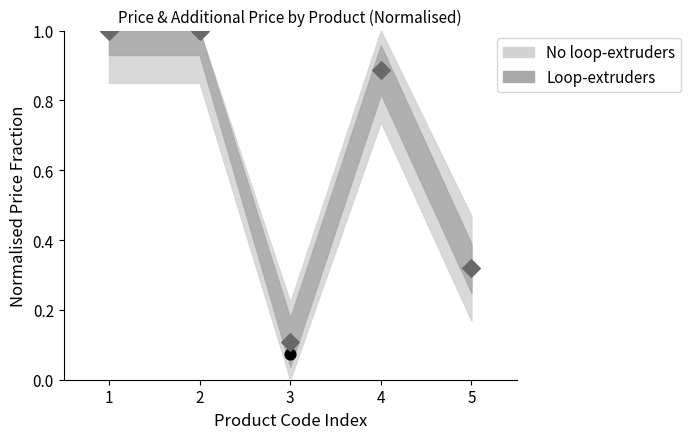

At how many categories does at least one series exceed 0?

5